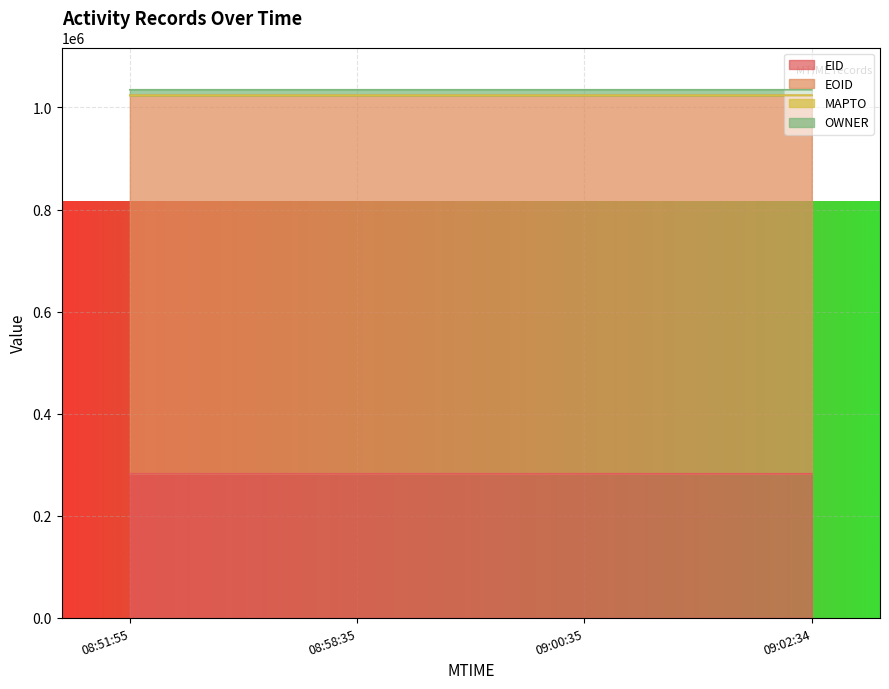

What is the maximum value shown in the chart?

1023734